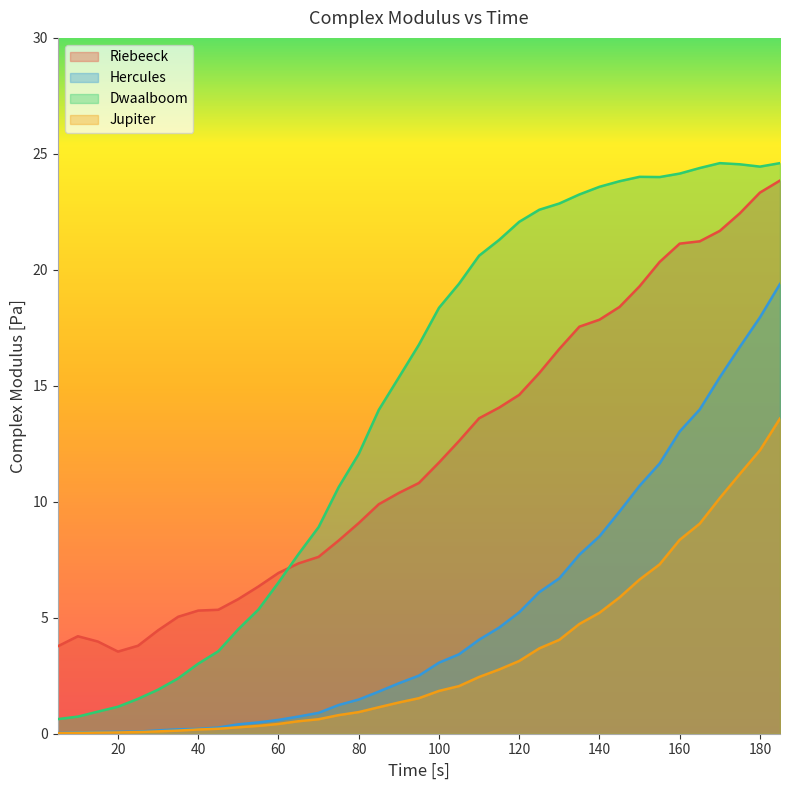

What is the difference between the maximum and minimum values in the Dwaalboom series?

24.0